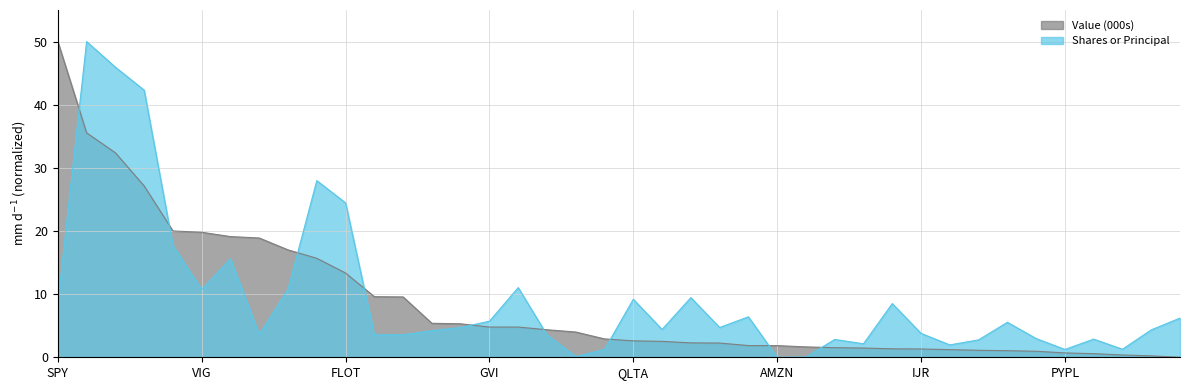

Where is Shares or Principal nearest to the value 25?

FLOT